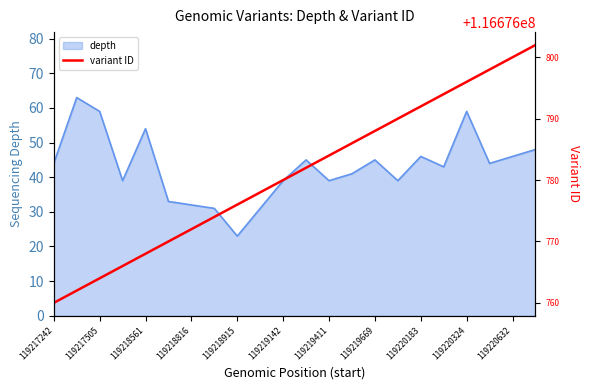

How many lines are shown in the chart?

2